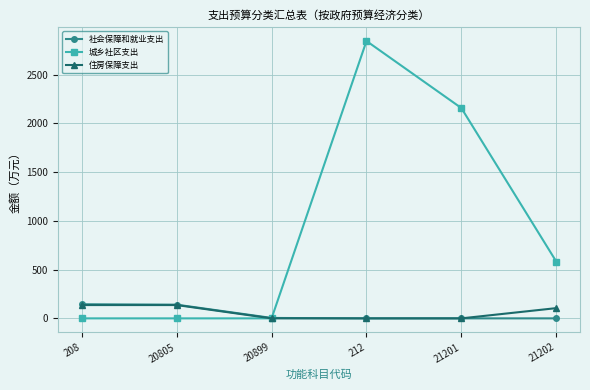

What is the difference between the highest and lowest values at 212?

2845.6